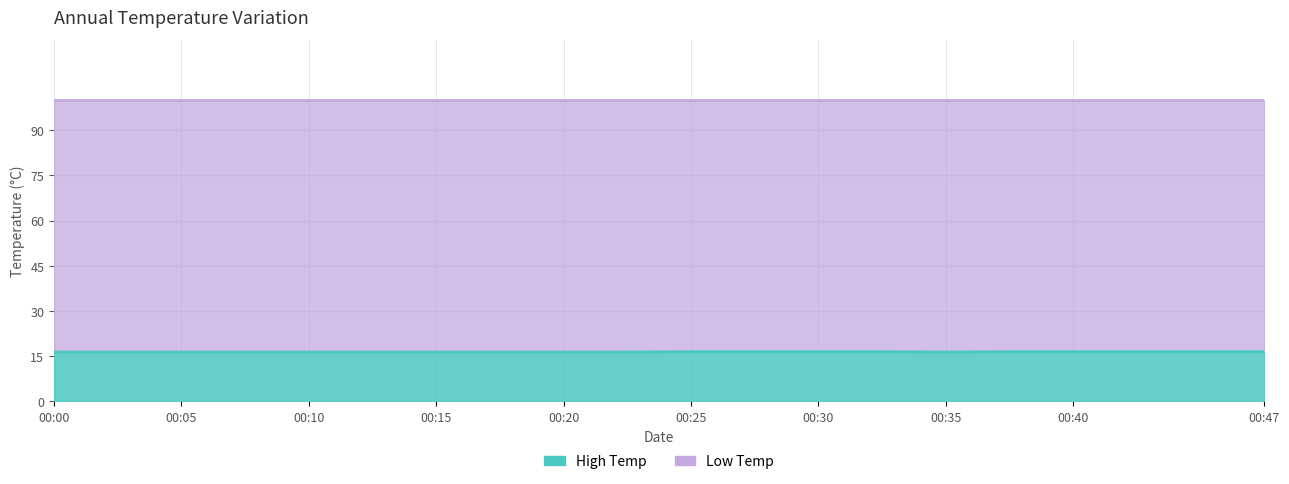

What is the difference between the maximum and minimum values?

0.1